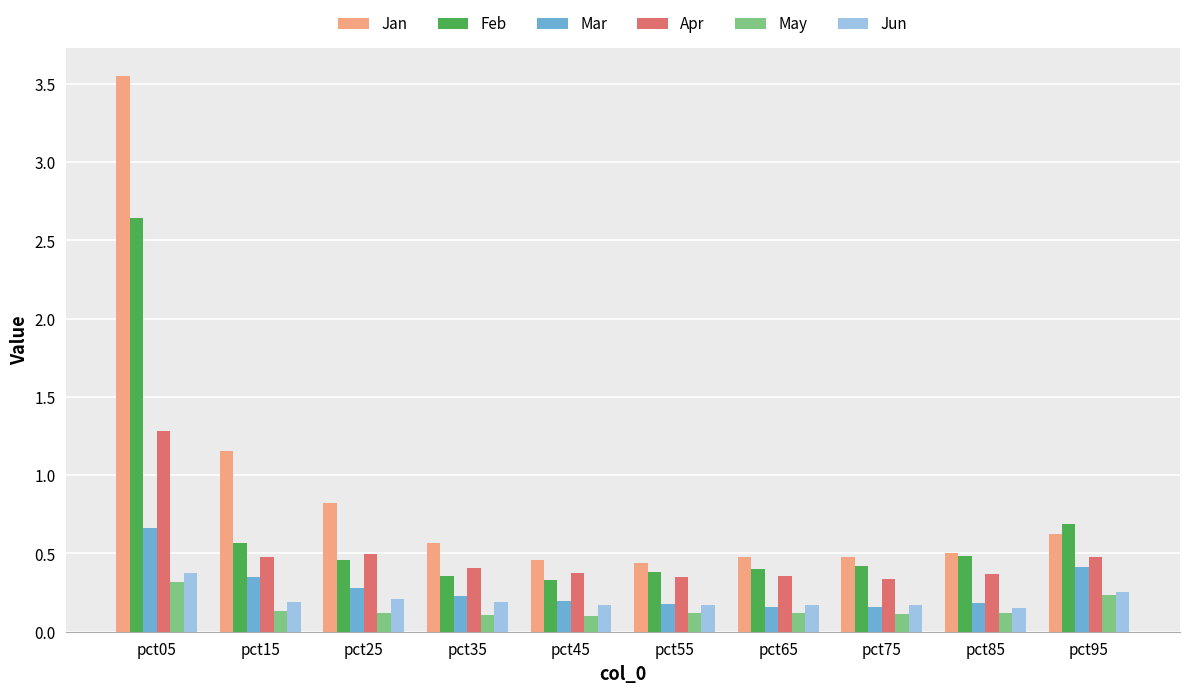

Which series has the largest range (max minus min)?

Jan